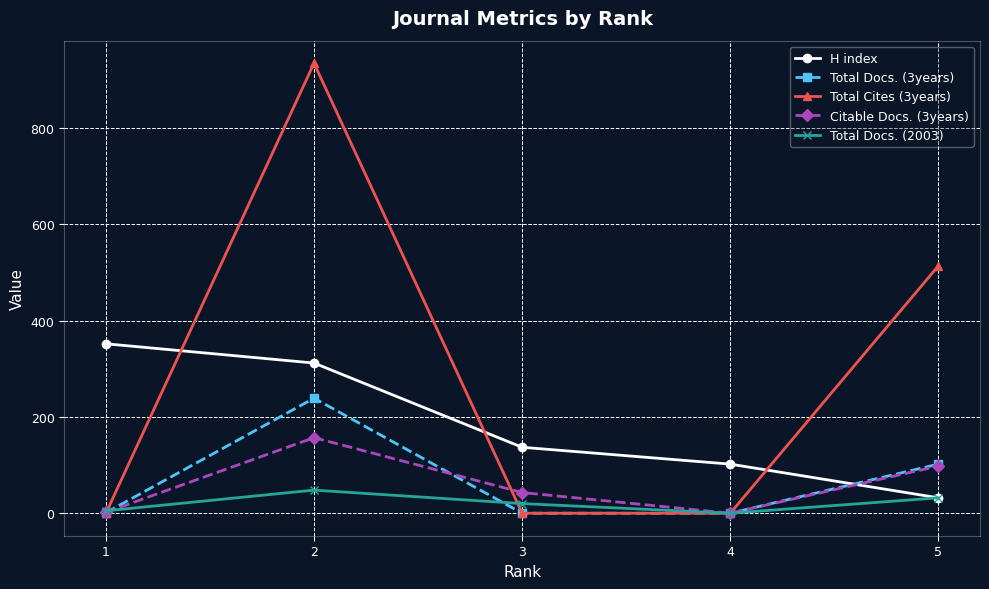

Read the H index value at 2.

312